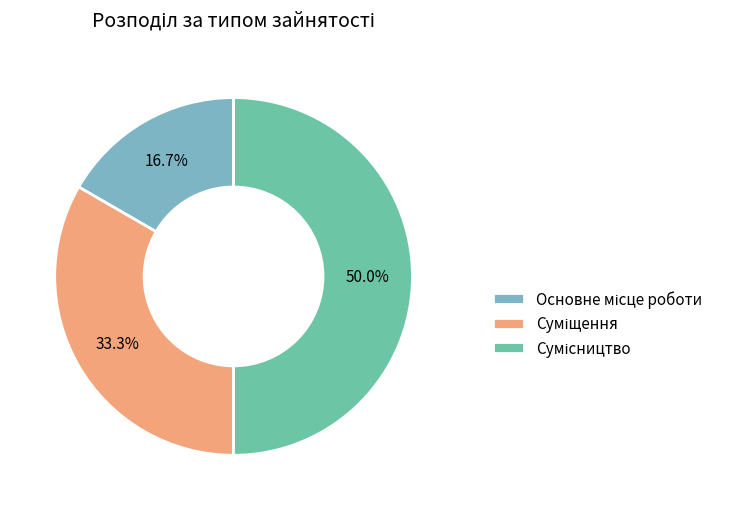

How much of the chart is everything except Основне місце роботи?

83.3%